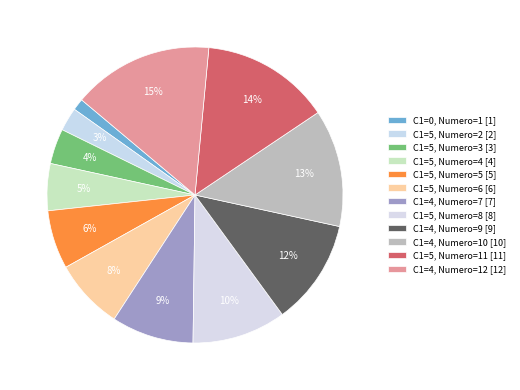

Count the number of slices in the pie.

12